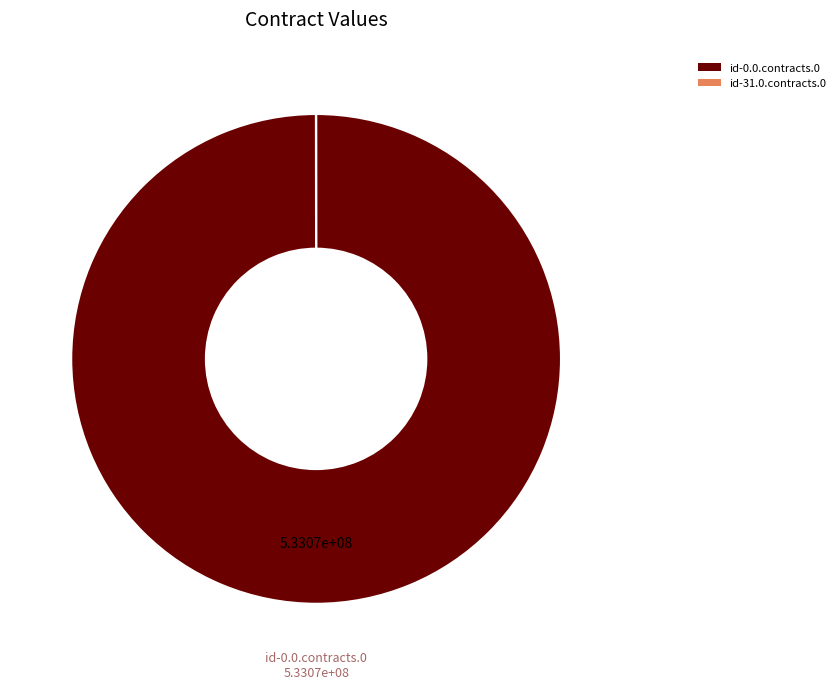

The id-0.0.contracts.0 slice represents 88% of the pie. True or false?

False